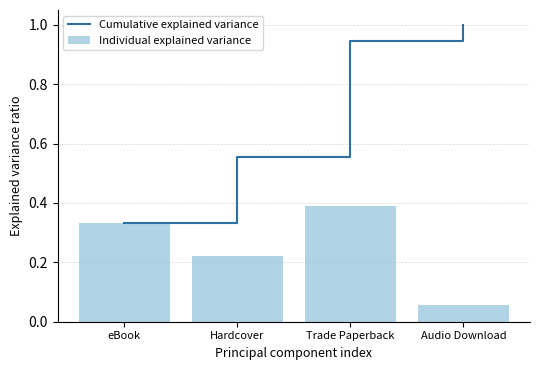

At which label is Cumulative explained variance closest to 0?

eBook